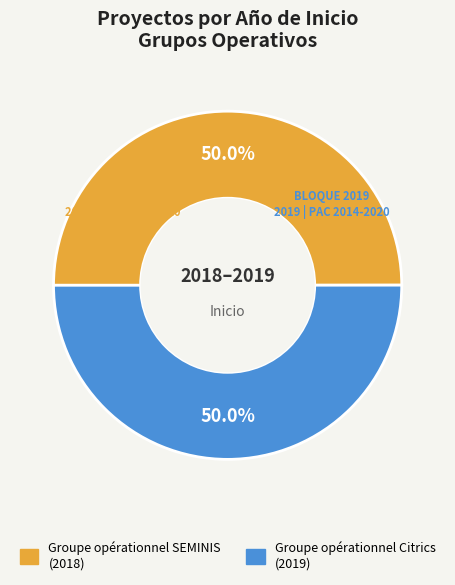

What is the ratio of the value at Groupe opérationnel Citrics to the value at Groupe opérationnel SEMINIS?

1.0